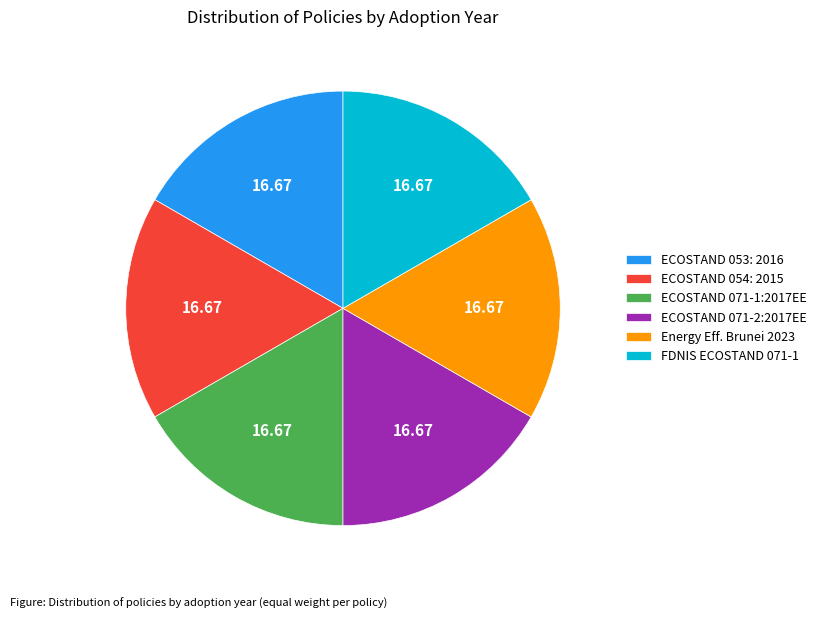

Combined, do ECOSTAND 071-1:2017EE and FDNIS ECOSTAND 071-1 account for over 50%?

No